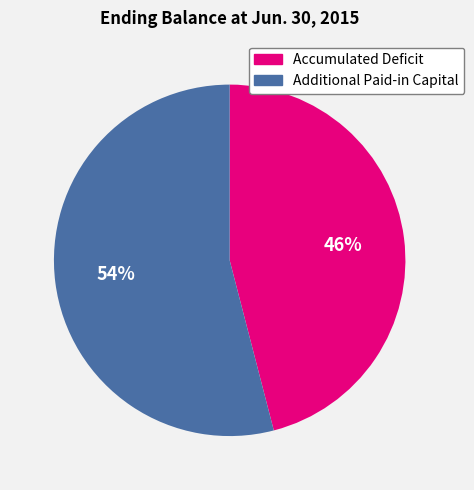

Is Accumulated Deficit the majority of the pie?

No